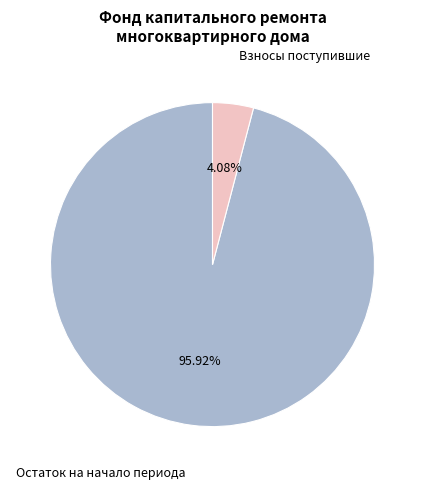

Does any single category account for the majority?

Yes